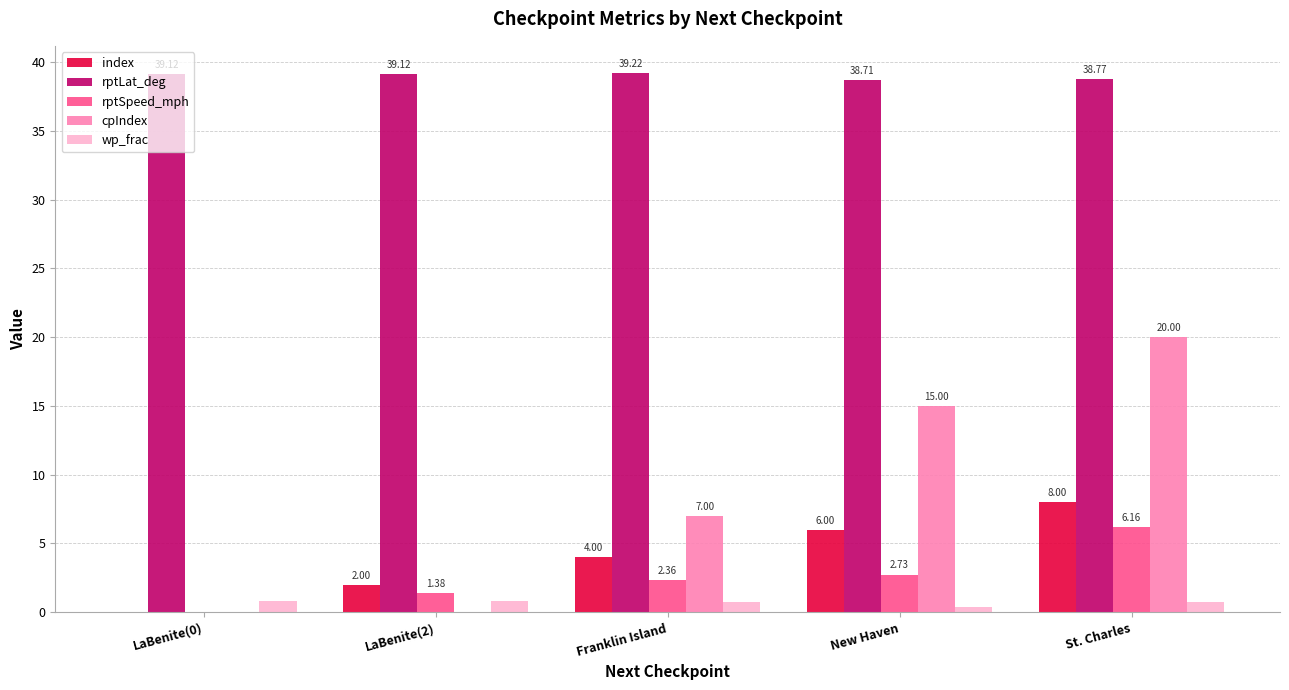

At which category is the sum across all series the highest?

St. Charles